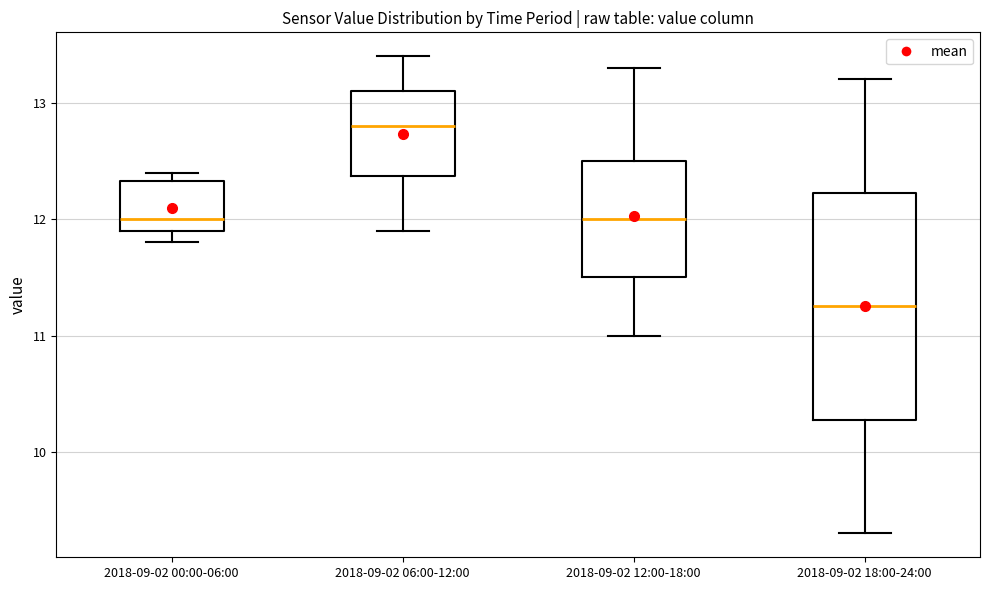

Reading left to right, transcribe this box plot: for each box, give where its median line is, the range the box spans, and where its two whiskers end, as read against the y-axis. The values are not printed on the chart, so give them approximately, as read against the axis.

2018-09-02 00:00-06:00: median 12.0, box 11.9 to 12.3, whiskers 11.8 to 12.4
2018-09-02 06:00-12:00: median 12.8, box 12.4 to 13.1, whiskers 11.9 to 13.4
2018-09-02 12:00-18:00: median 12.0, box 11.5 to 12.5, whiskers 11.0 to 13.3
2018-09-02 18:00-24:00: median 11.3, box 10.3 to 12.2, whiskers 9.3 to 13.2